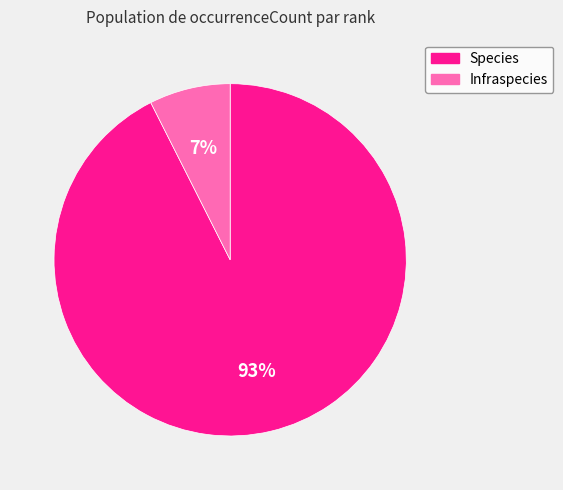

Count the number of slices in the pie.

2